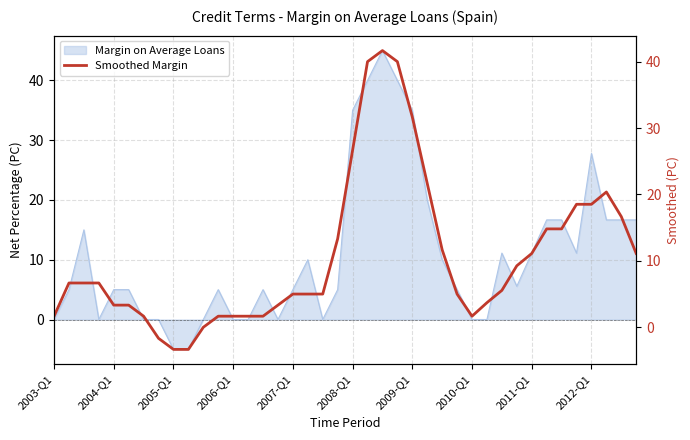

How many data points does each series have?

40